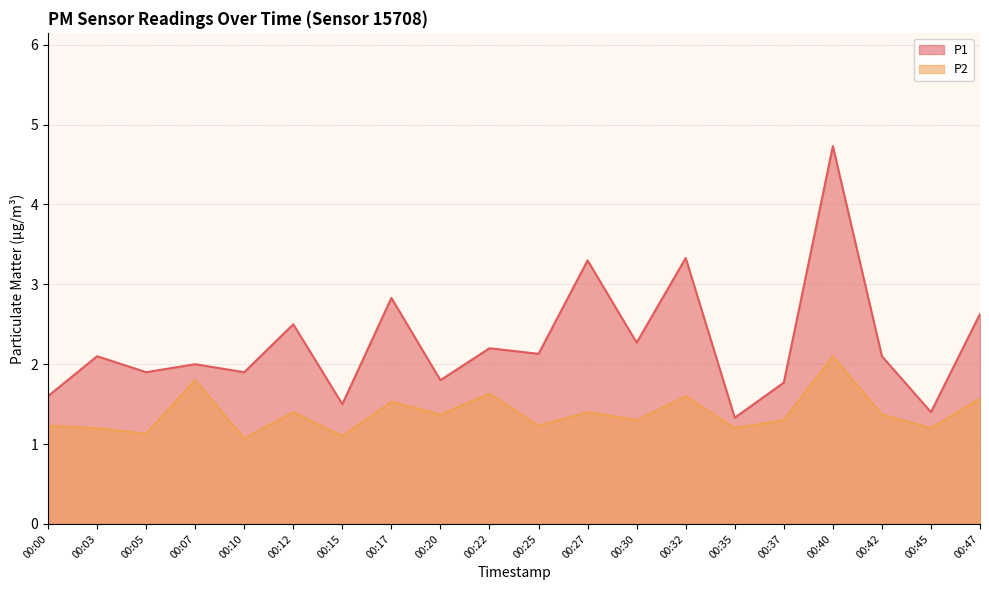

Which series has the largest total across all categories?

P1